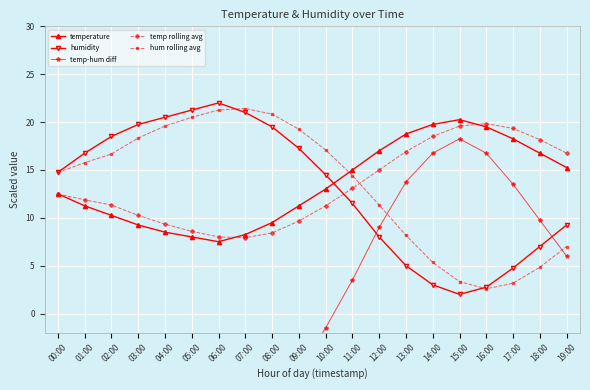

Between 08:00 and 01:00, which is larger?

01:00